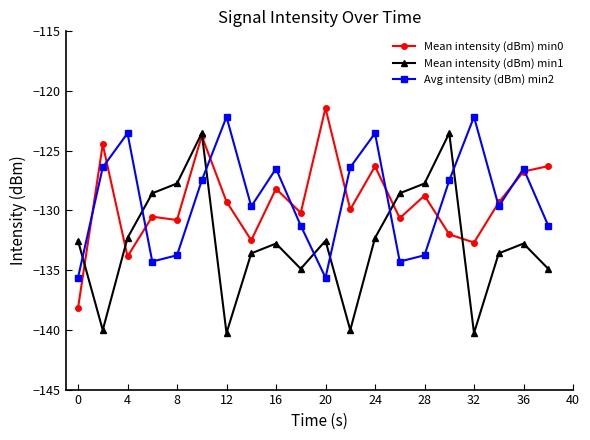

In Mean intensity (dBm) min0, how many points are lower than both neighbors (excluding endpoints)?

7